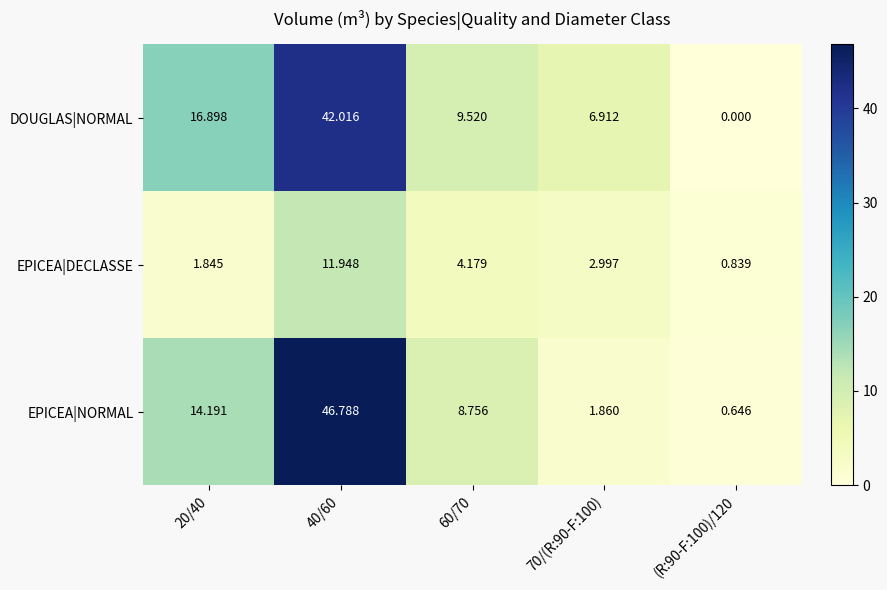

List the series in order of their peak value, lowest first.

EPICEA|DECLASSE, DOUGLAS|NORMAL, EPICEA|NORMAL